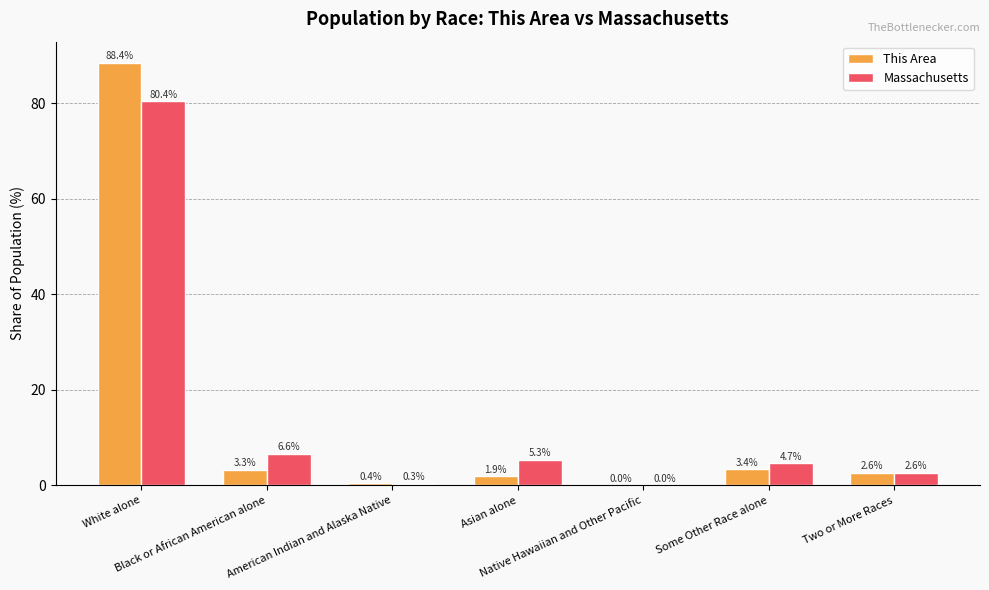

What is the greatest value displayed?

88.4